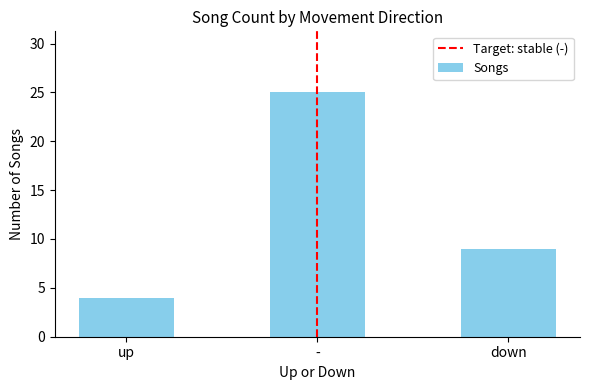

True or false: the data shows 9 at -.

False